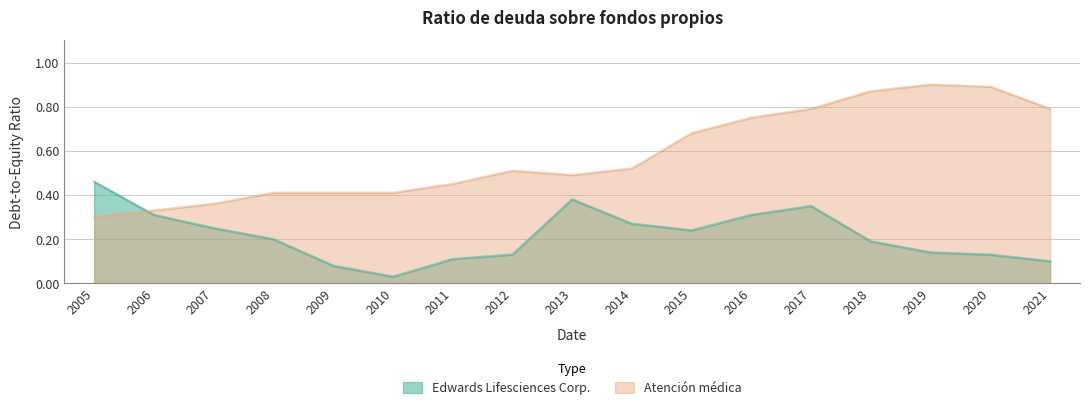

What is the difference between the second highest and minimum values in the Edwards Lifesciences Corp. series?

0.3